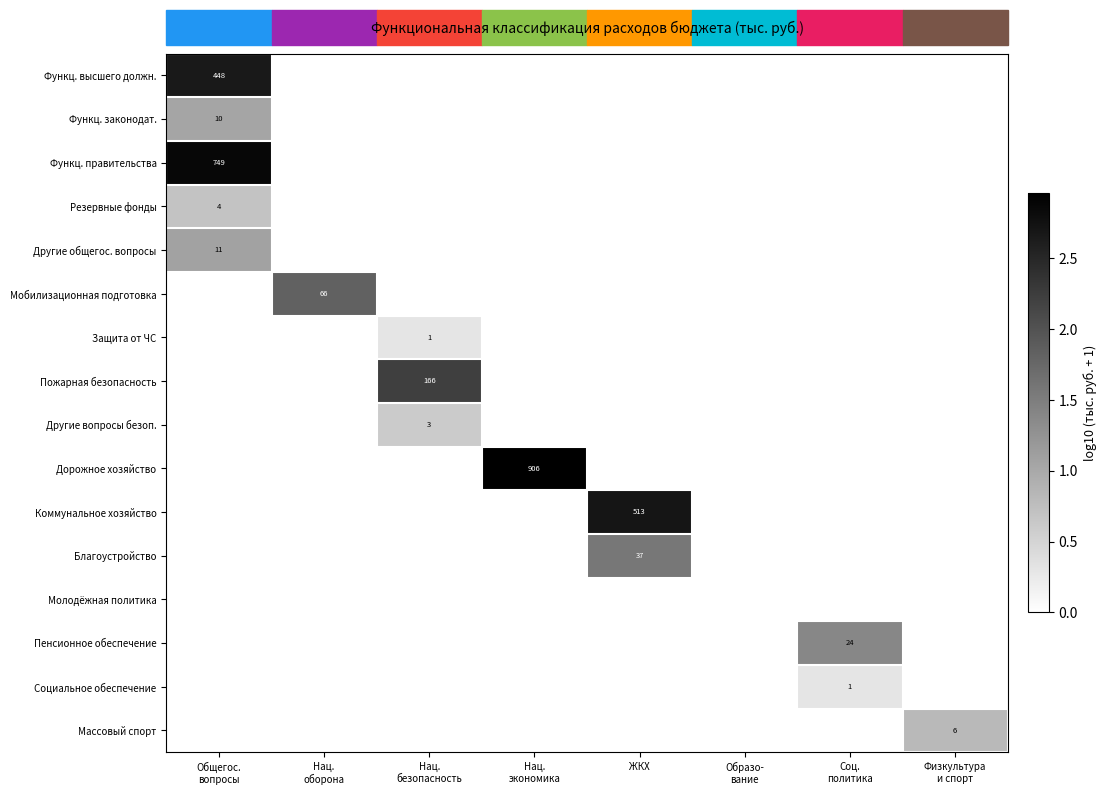

True or false: Функц. правительства has a value of 0.0 at Образо- вание.

True